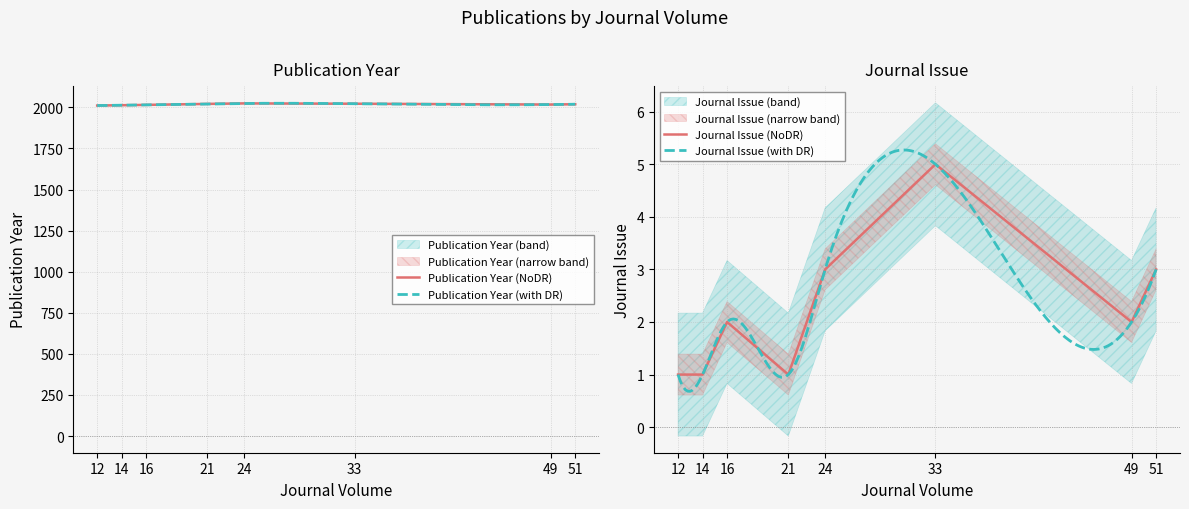

True or false: Journal Issue has a value of 2 at 33.

False